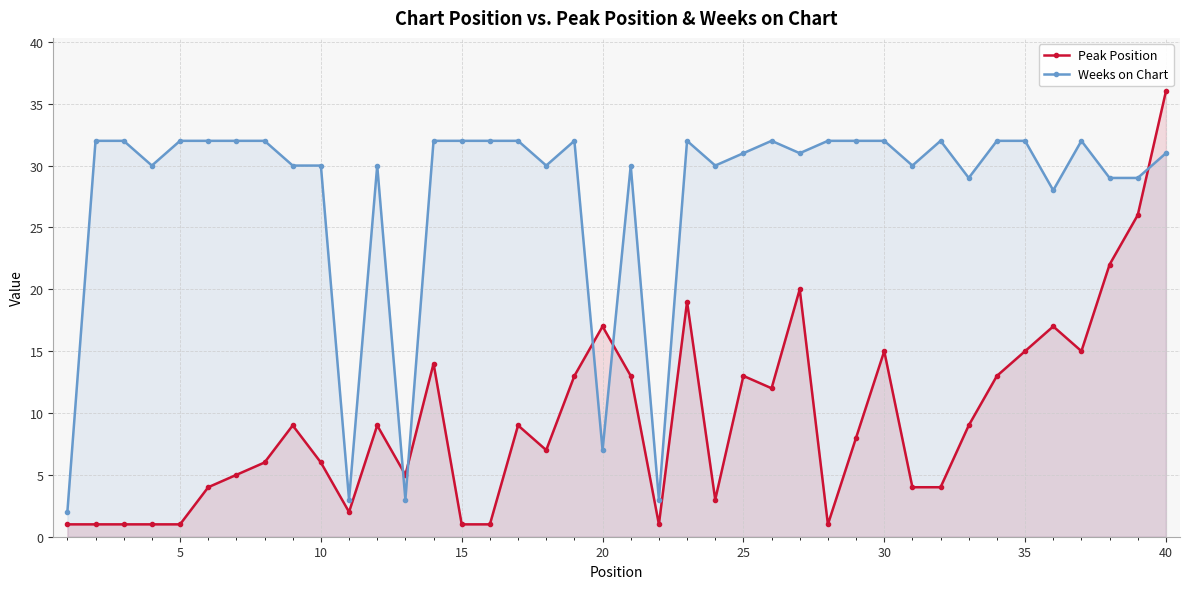

What is the minimum value shown in the chart?

1